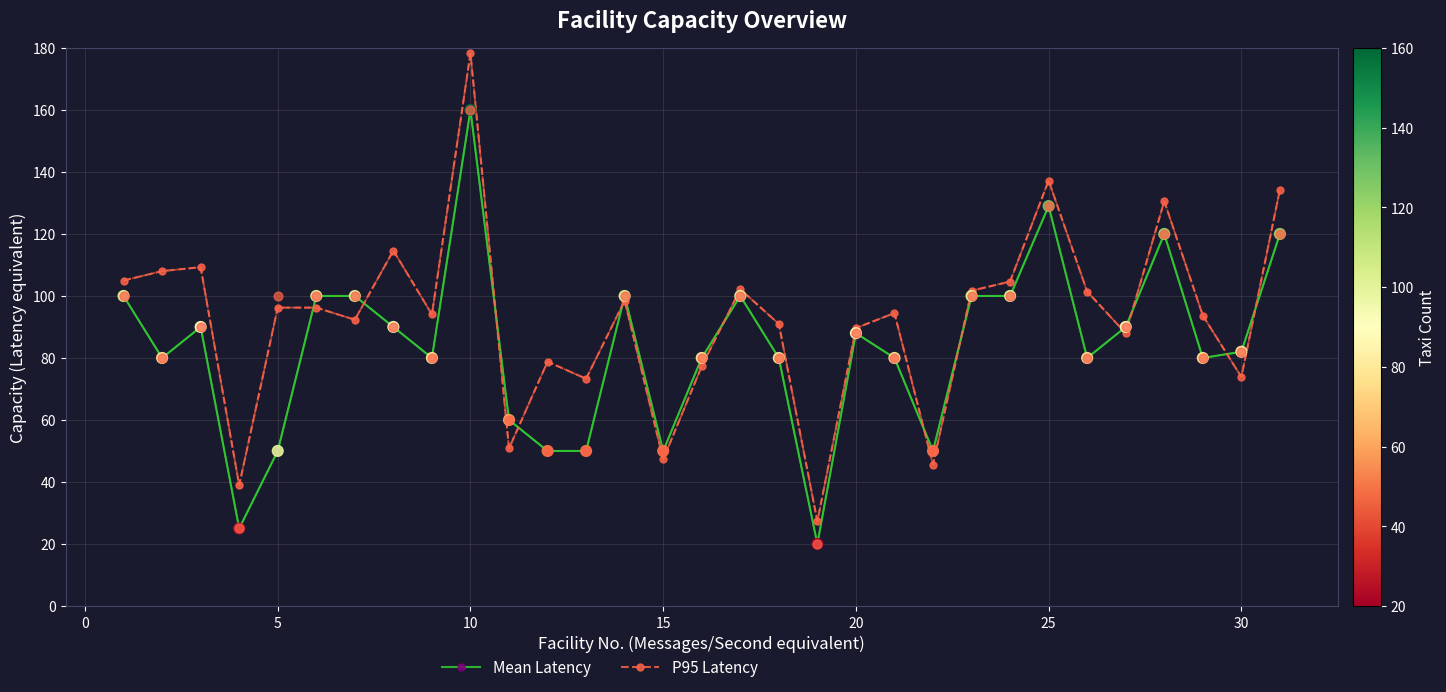

Is the value of Mean Latency at 5 greater than the value of P95 Latency at 15?

Yes